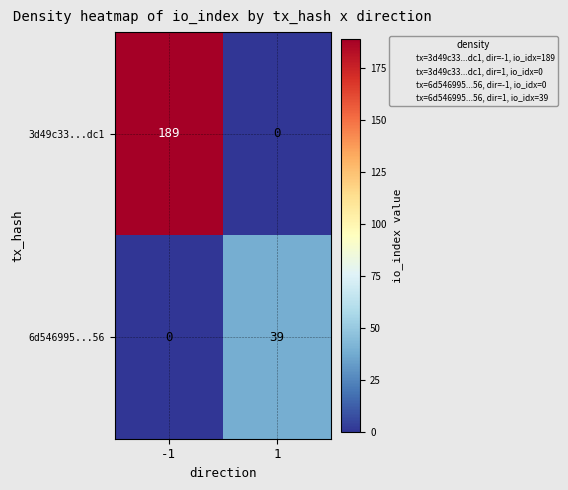

Count the number of data series in this chart.

2